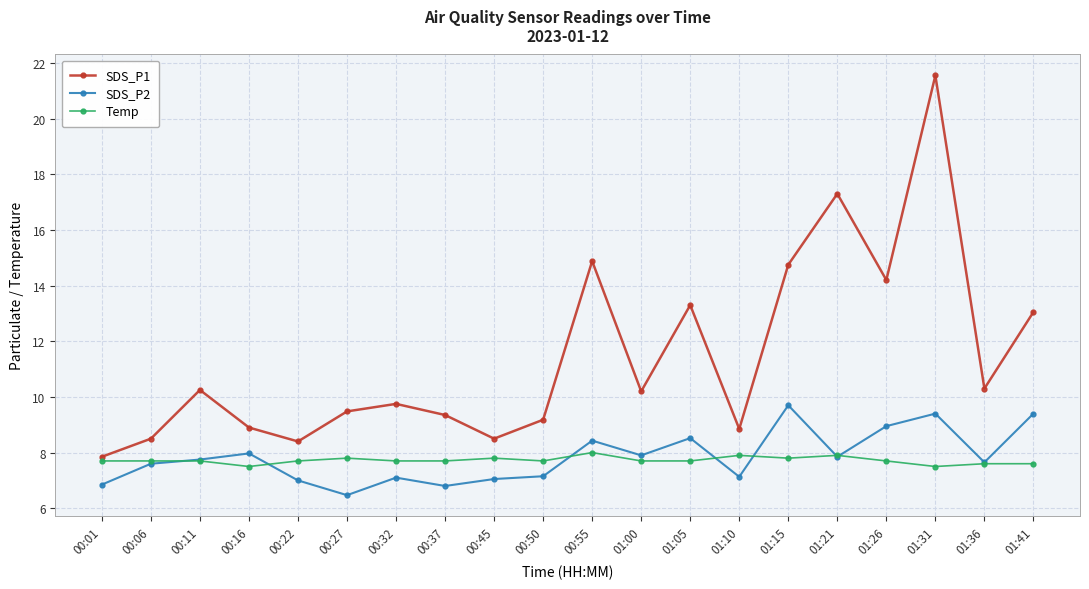

What is the average value of the SDS_P2 series?

7.8